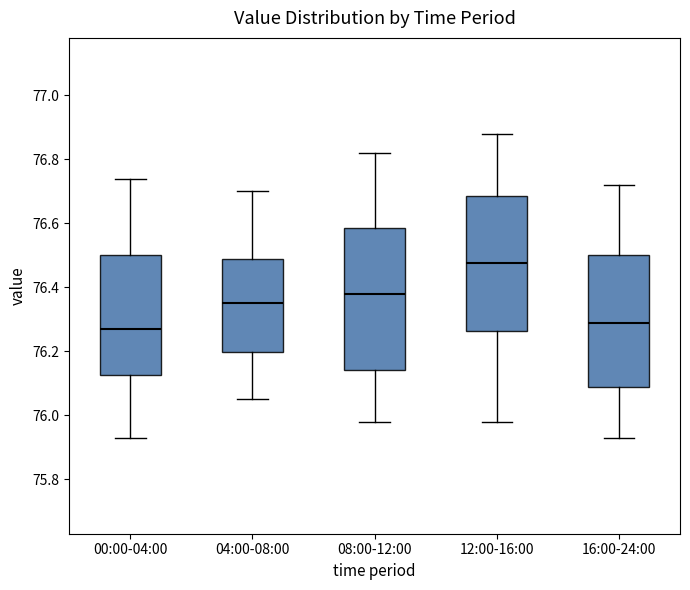

Reading left to right, transcribe this box plot: for each box, give where its median line is, the range the box spans, and where its two whiskers end, as read against the y-axis. The values are not printed on the chart, so give them approximately, as read against the axis.

00:00-04:00: median 76.28, box 76.12 to 76.50, whiskers 75.94 to 76.74
04:00-08:00: median 76.36, box 76.20 to 76.48, whiskers 76.06 to 76.70
08:00-12:00: median 76.38, box 76.14 to 76.58, whiskers 75.98 to 76.82
12:00-16:00: median 76.48, box 76.26 to 76.68, whiskers 75.98 to 76.88
16:00-24:00: median 76.30, box 76.08 to 76.50, whiskers 75.94 to 76.72